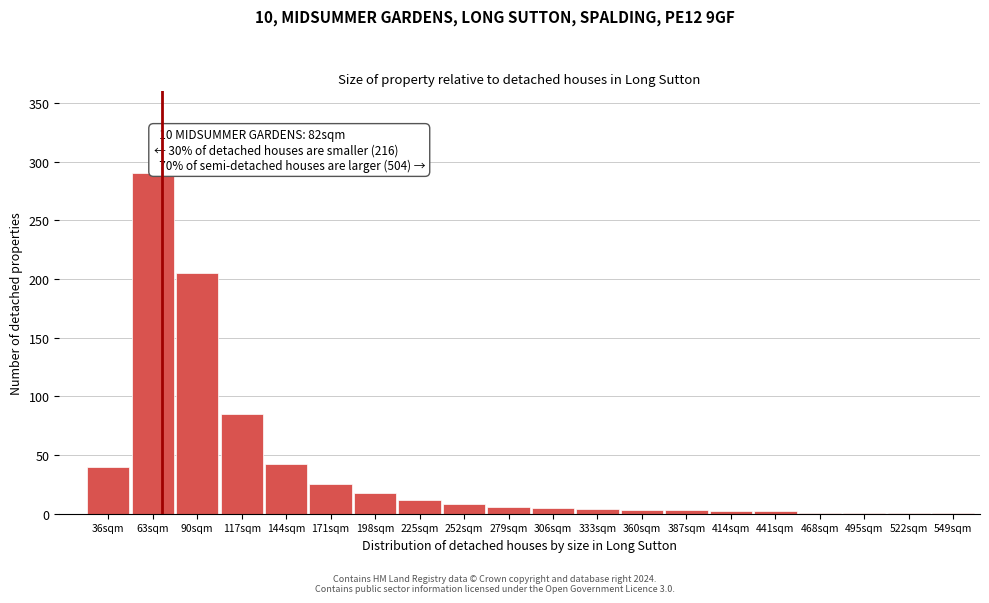

The value at 225sqm is 12. True or false?

True